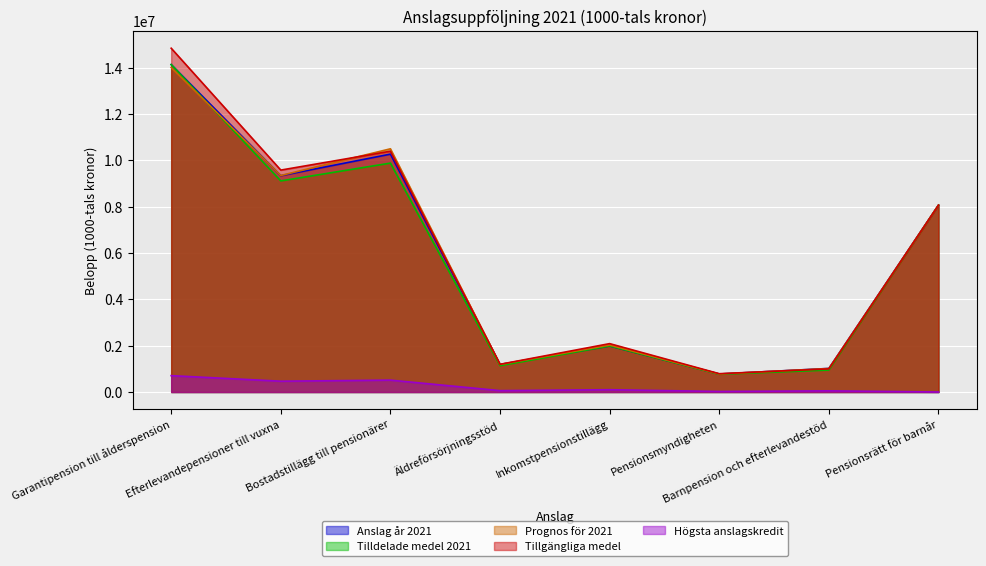

Which label corresponds to the smallest value in the chart?

Pensionsrätt för barnår